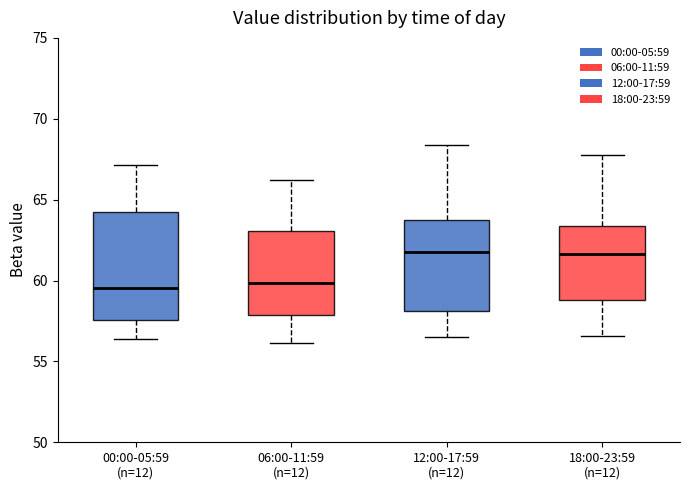

Where is the lower edge of the box for 00:00-05:59 (n=12) on the y-axis? The values are not printed on the chart, so give them approximately, as read against the axis.

57.5